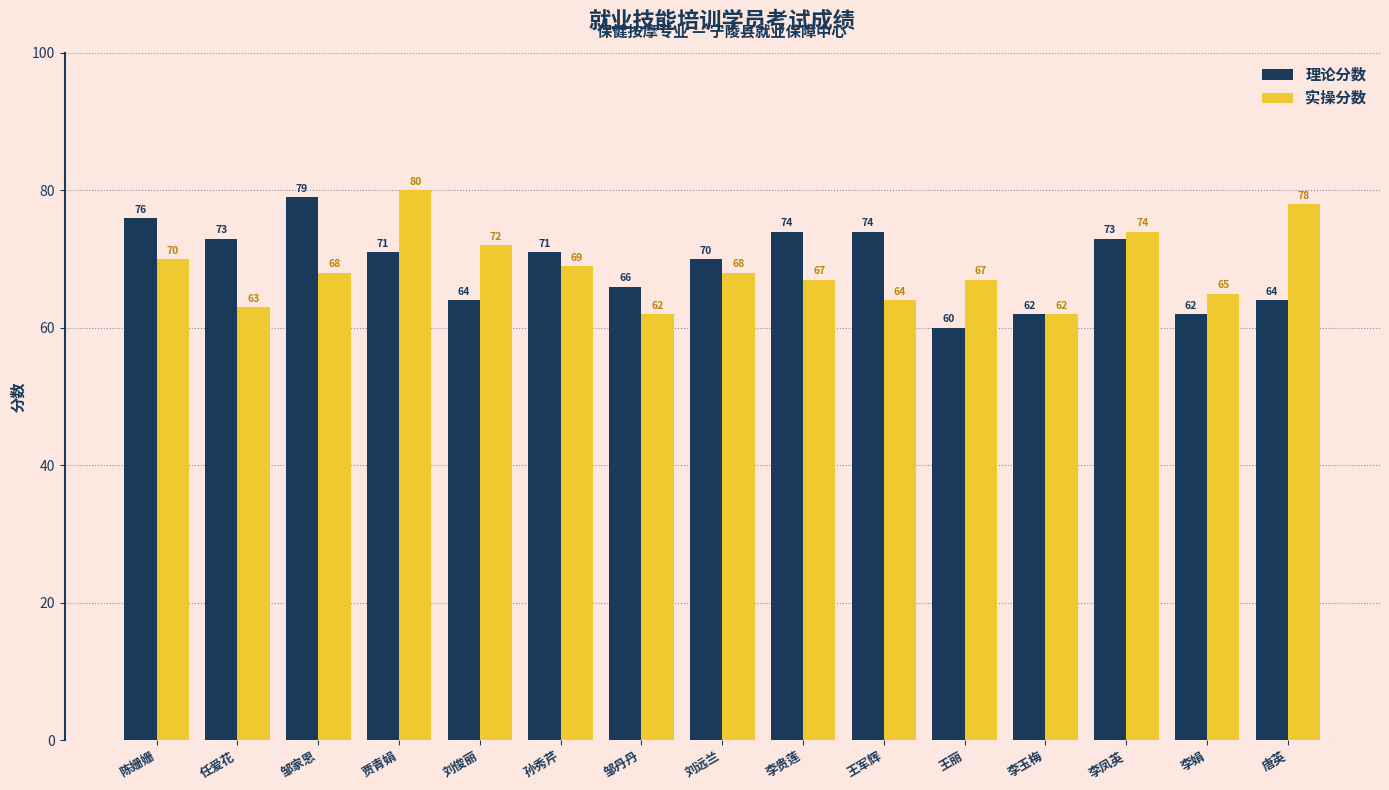

Reading left to right, list all the values displayed in this chart.

理论分数: 陈姗姗=76	任爱花=73	邹家恩=79	贾青娟=71	刘俊丽=64	孙秀芹=71	邹丹丹=66	刘远兰=70	李贵莲=74	王军辉=74	王丽=60	李玉梅=62	李凤英=73	李娟=62	唐英=64
实操分数: 陈姗姗=70	任爱花=63	邹家恩=68	贾青娟=80	刘俊丽=72	孙秀芹=69	邹丹丹=62	刘远兰=68	李贵莲=67	王军辉=64	王丽=67	李玉梅=62	李凤英=74	李娟=65	唐英=78